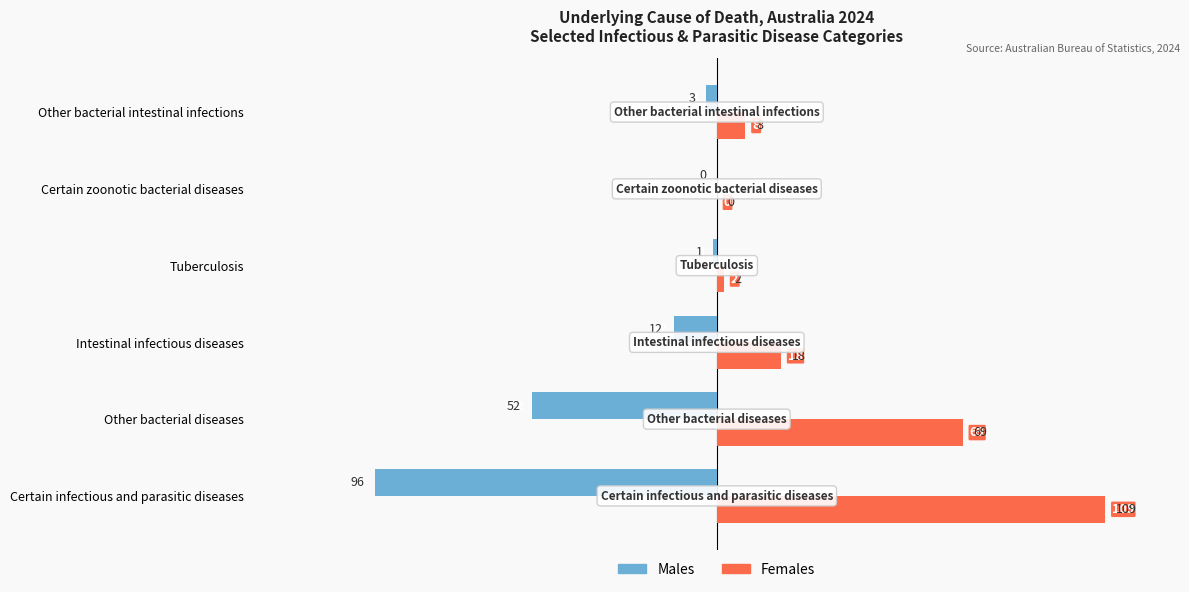

Is it true that Females equals 69 at Other bacterial diseases?

True